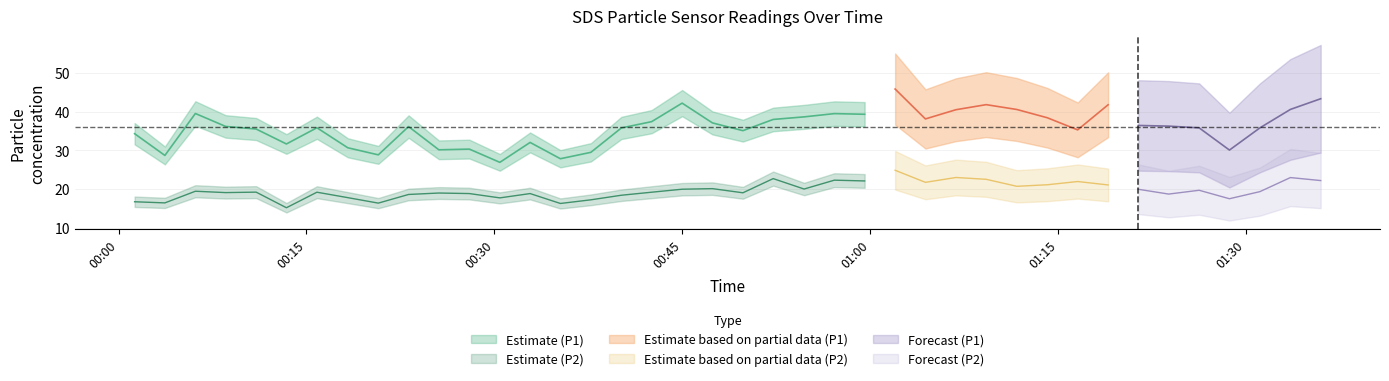

At which label is SDS_P1 closest to 36?

2024/01/13 00:23:09